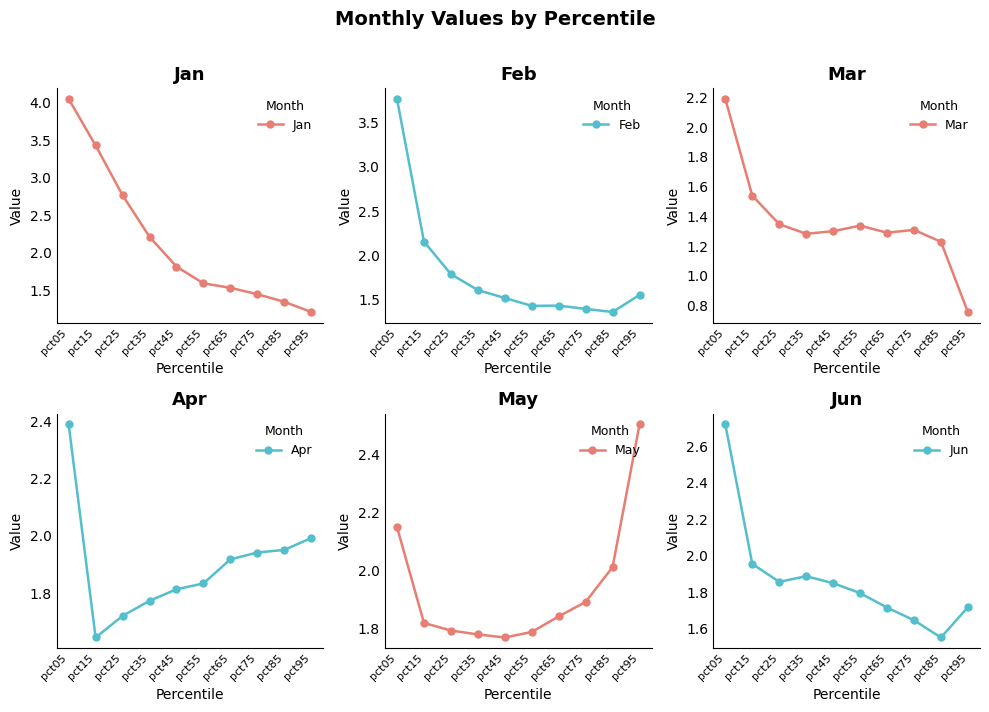

Count the number of categories in the chart.

10